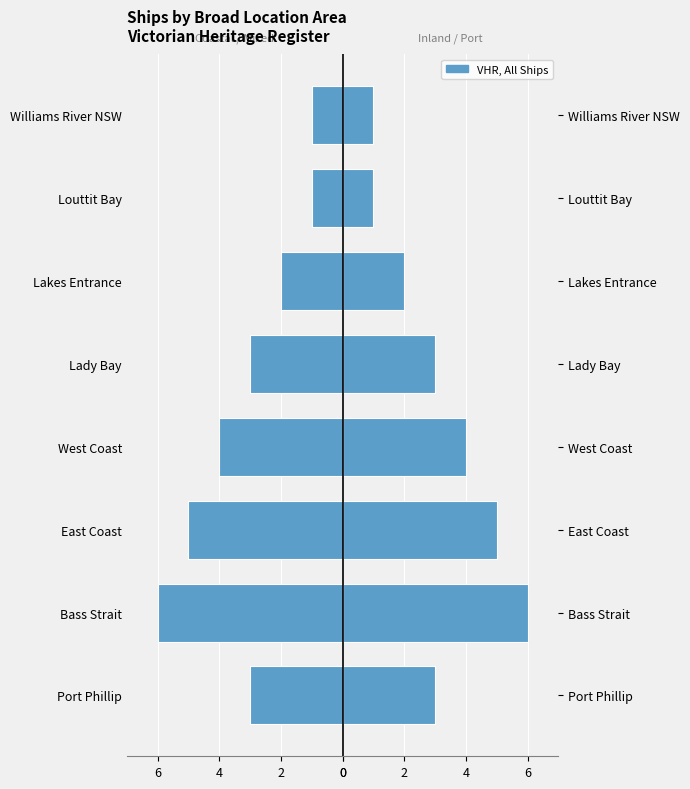

How many data points does each series have?

8